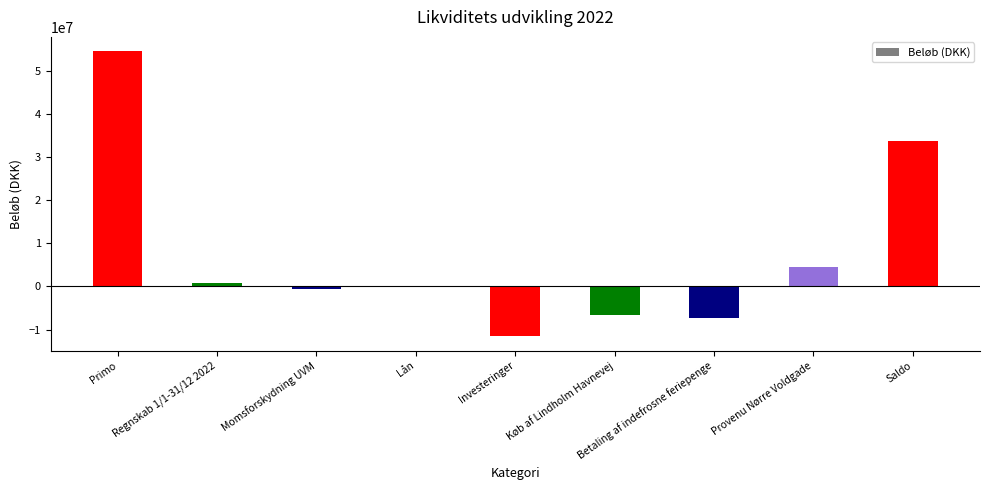

Reading left to right, what are all the values shown in this chart?

54577234.3	686822.2	-500000.0	-61992.0	-11555321.8	-6580000.0	-7303433.6	4500000.0	33763309.2